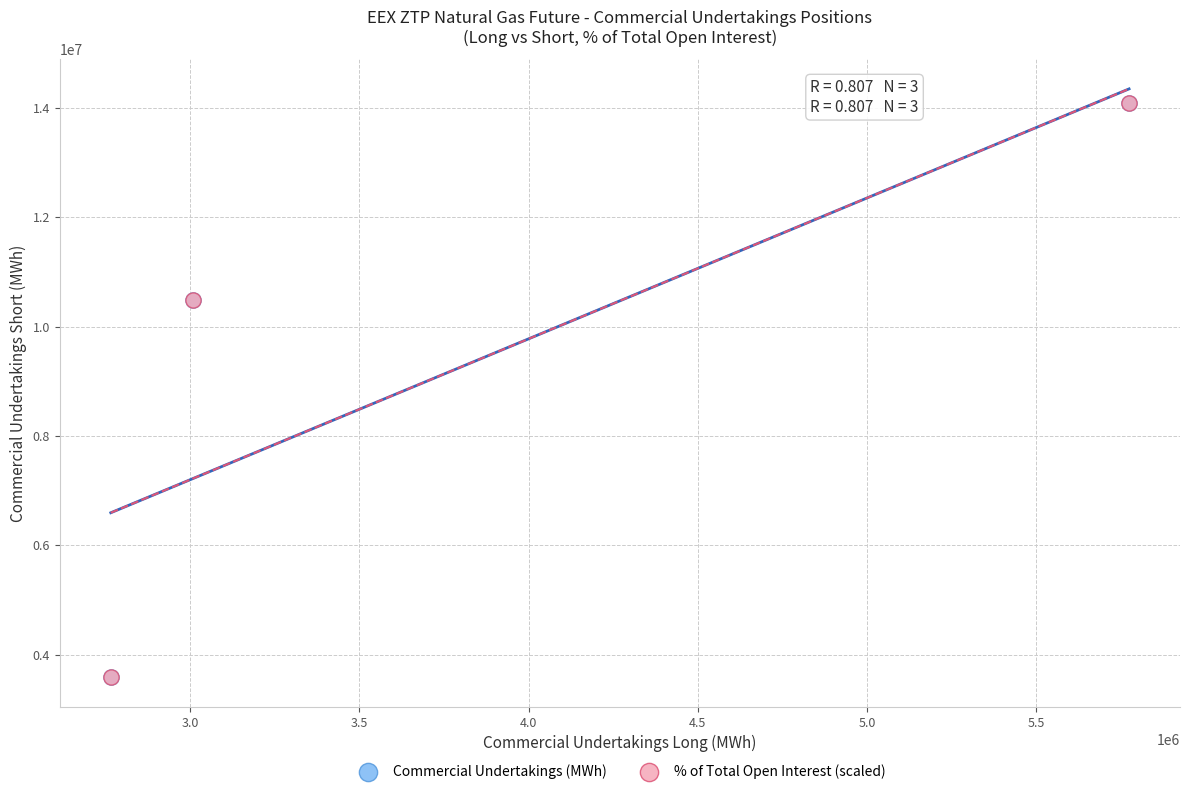

Which series has the largest Y range (max minus min)?

Commercial Undertakings (MWh)